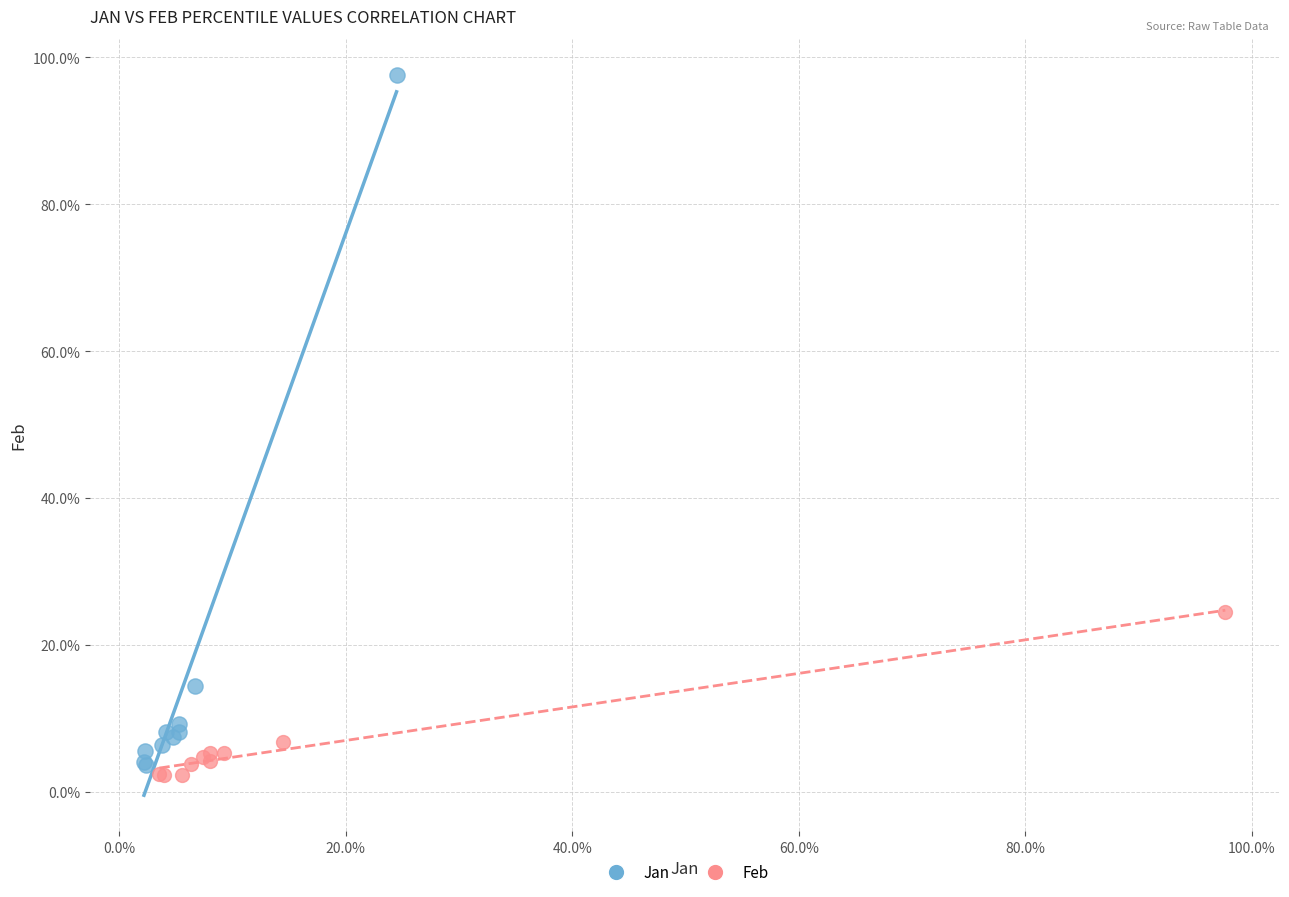

What are all the series names shown in the legend?

Jan, Feb